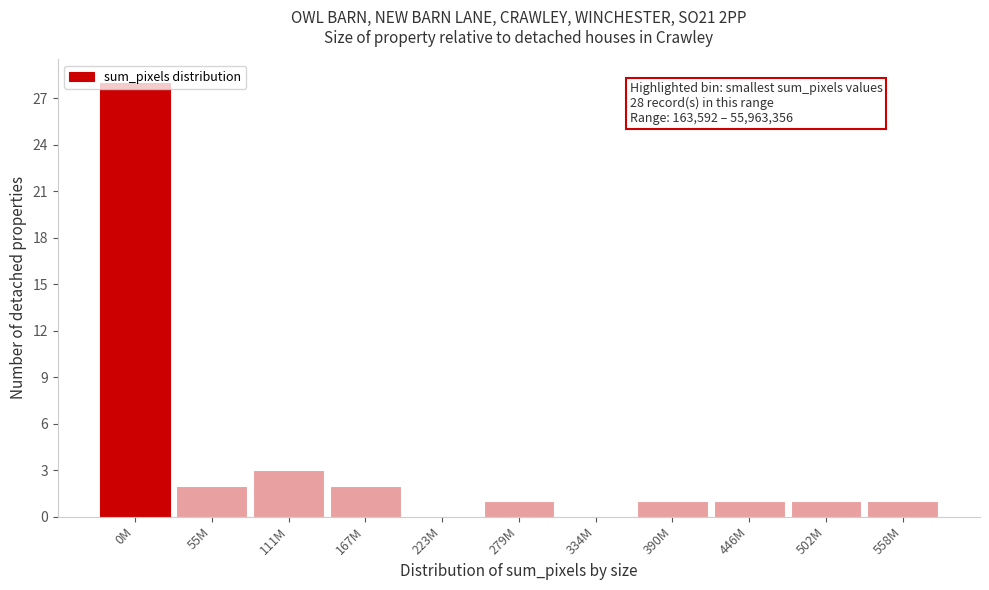

True or false: the data shows 18 at 334M.

False